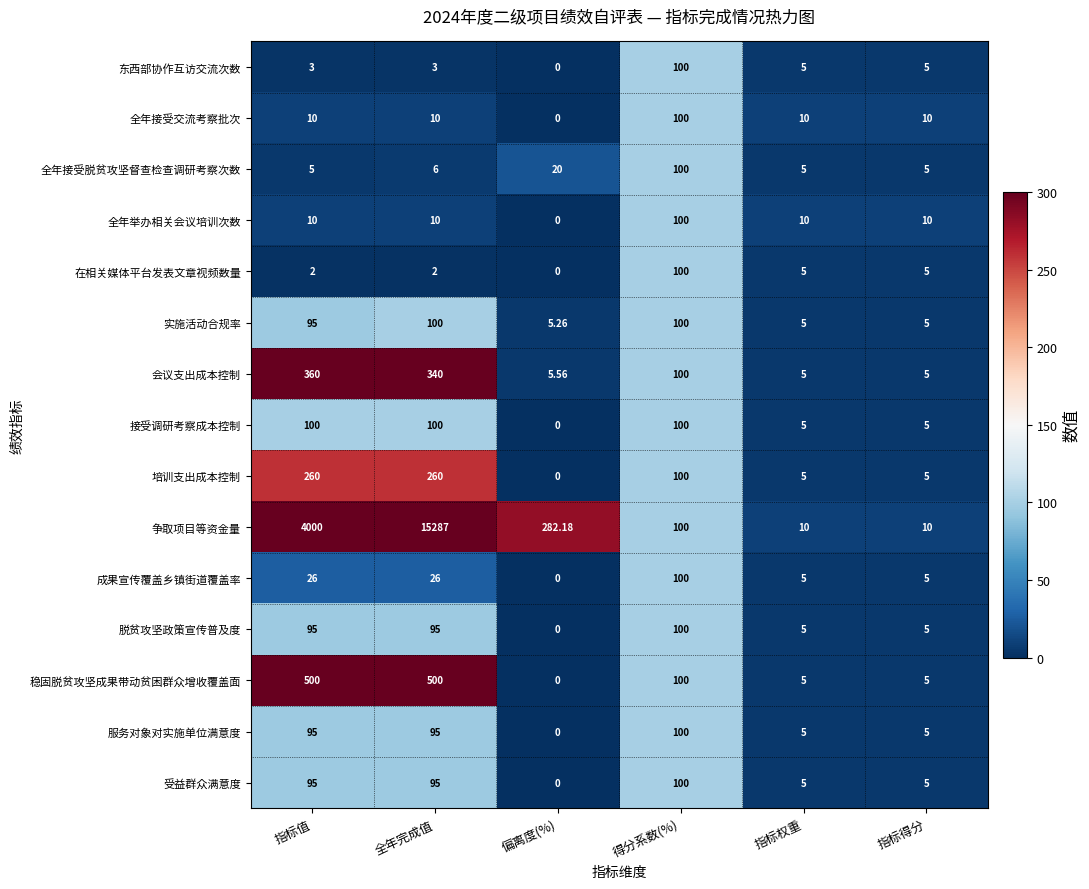

Between 指标值 and 得分系数(%), which series saw the biggest shift?

争取项目等资金量